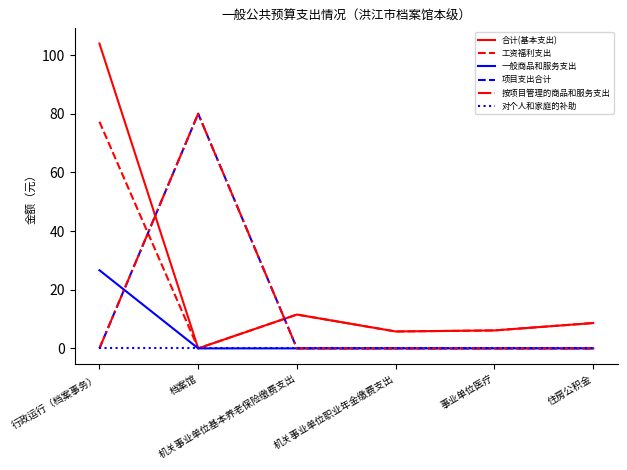

At which label does 工资福利支出 first exceed 8?

行政运行（档案事务）